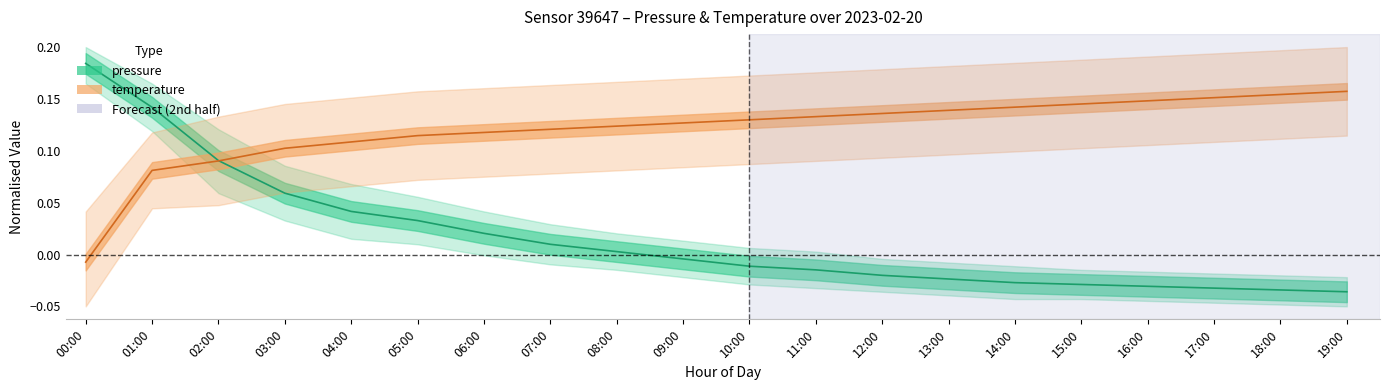

At how many categories does at least one series exceed 0?

20